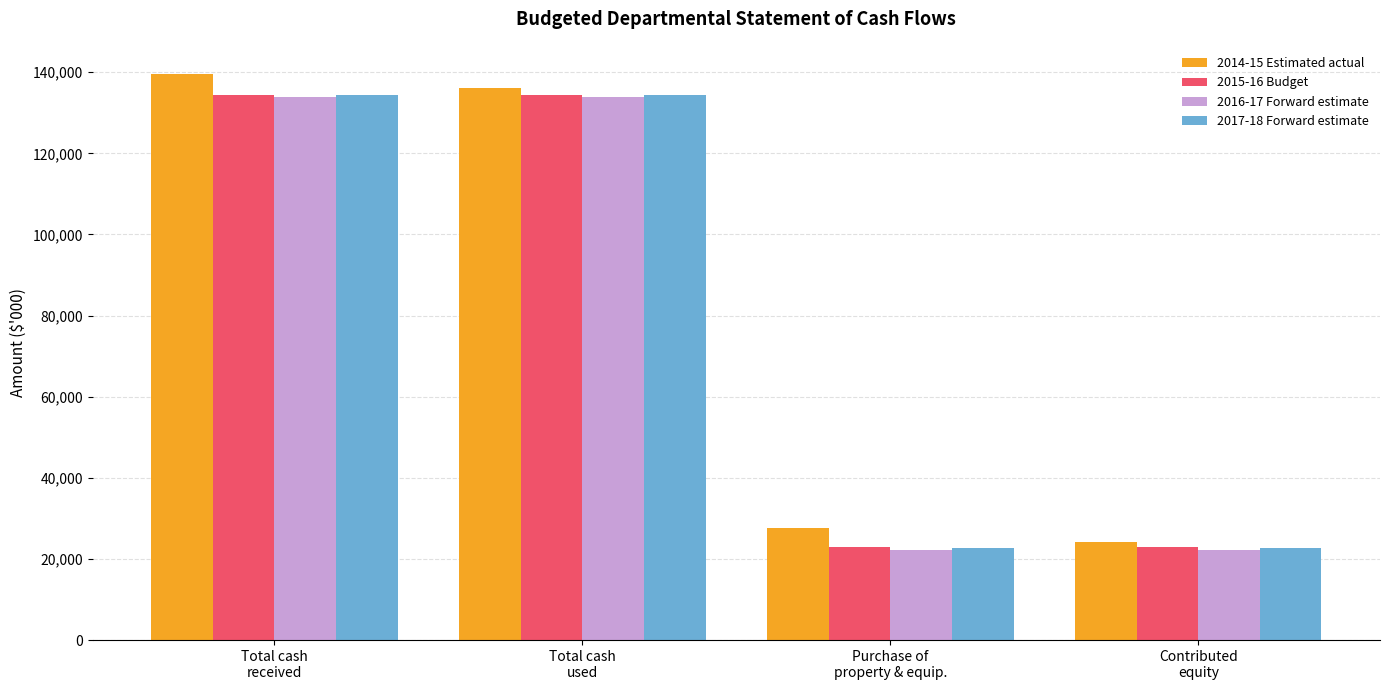

What is the label of the 3rd bar from the left?

Purchase of
property & equip.